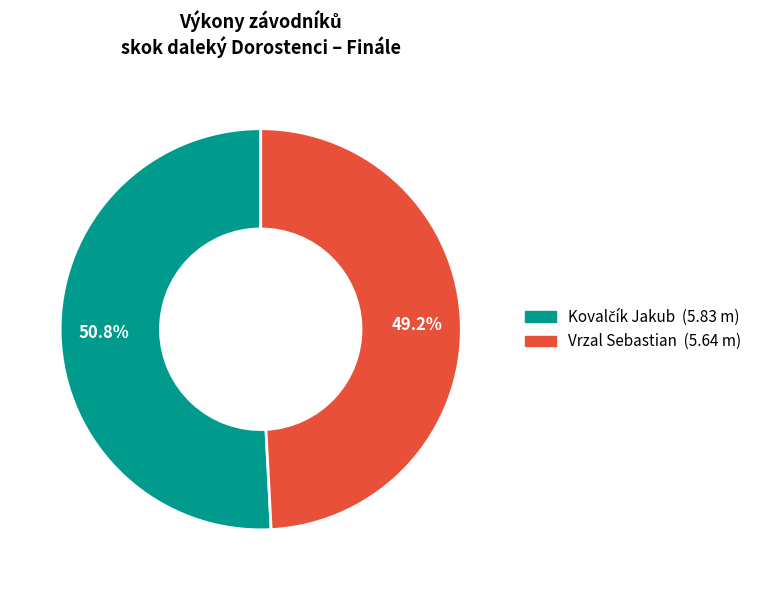

Is there any slice that represents more than half of the pie?

Yes